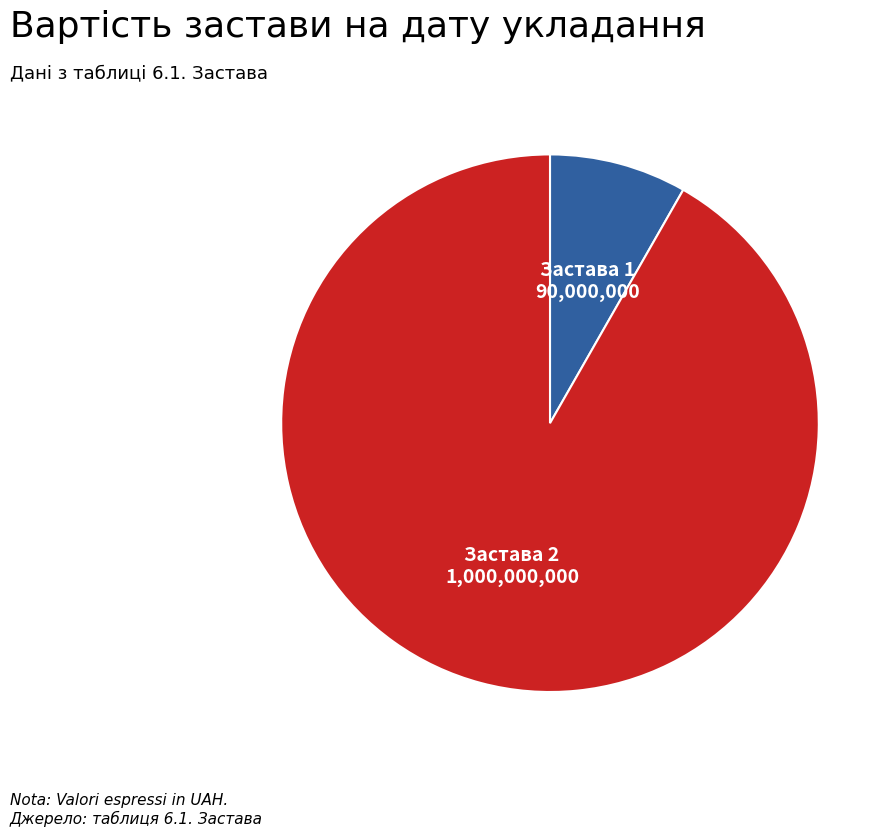

How many segments does this pie chart have?

2